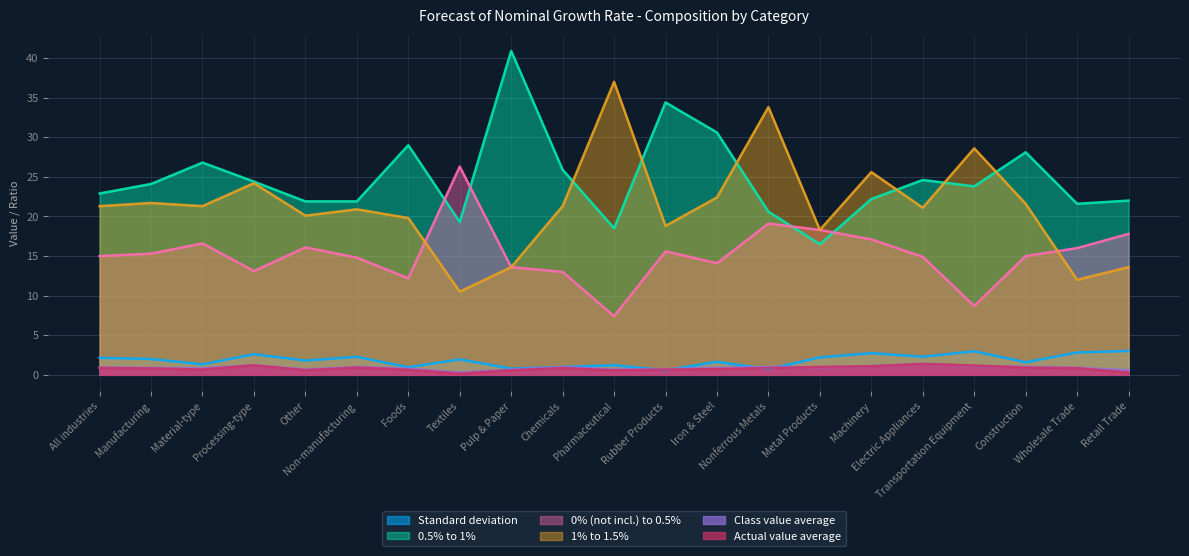

Rank the categories by Actual value average value from highest to lowest.

Electric Appliances, Processing-type, Transportation Equipment, Machinery, Metal Products, Non-manufacturing, Construction, All industries, Chemicals, Nonferrous Metals, Wholesale Trade, Manufacturing, Iron & Steel, Material-type, Rubber Products, Foods, Other, Pulp & Paper, Pharmaceutical, Retail Trade, Textiles